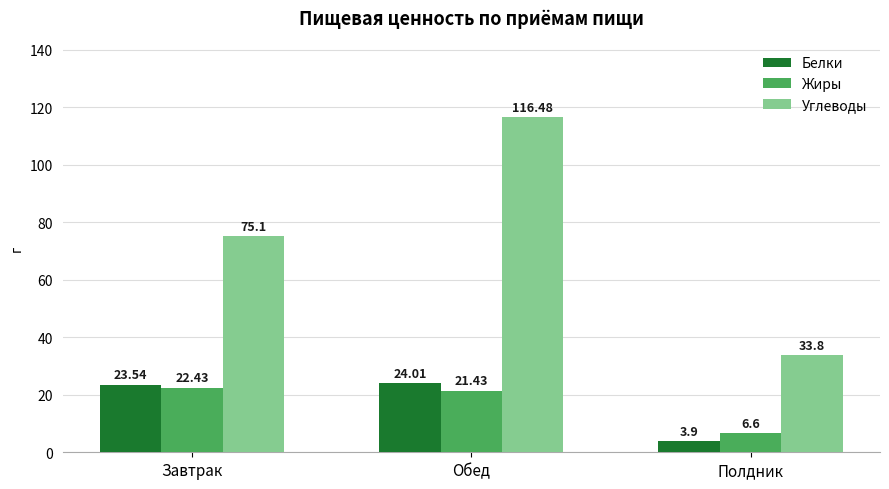

At how many categories does at least one series exceed 112?

1